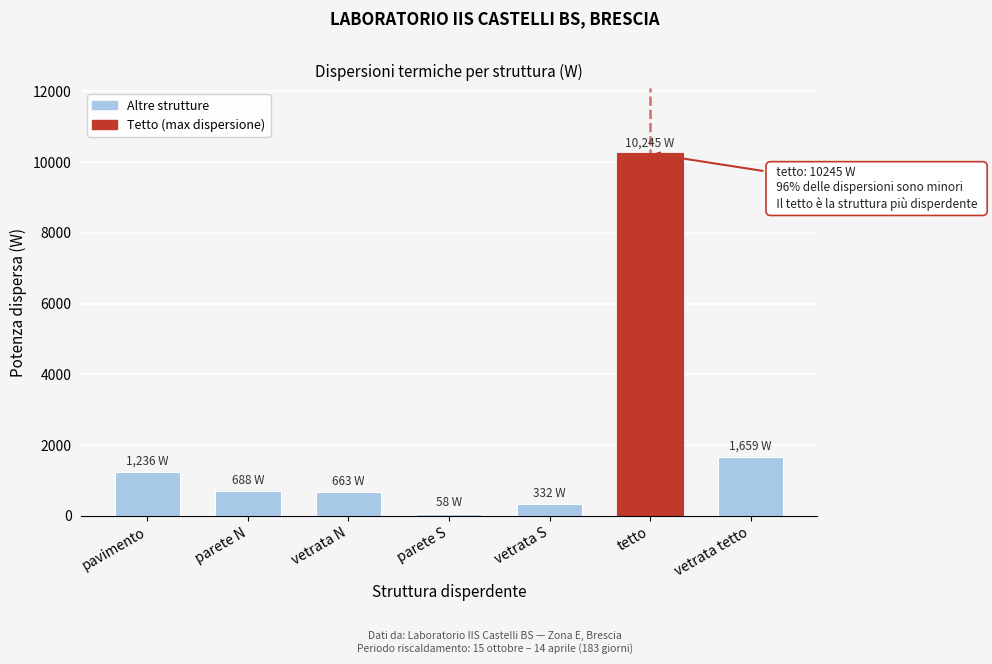

What is the change in value from parete N to vetrata tetto?

+970.5